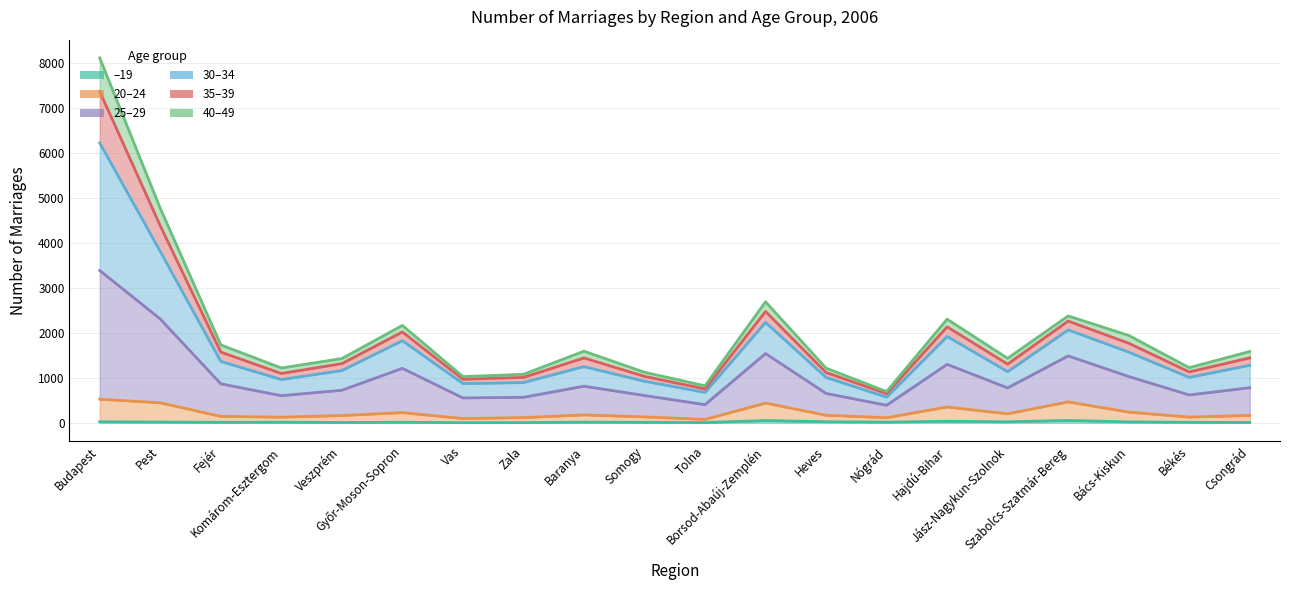

At which label is 35–39 closest to 4000?

Pest